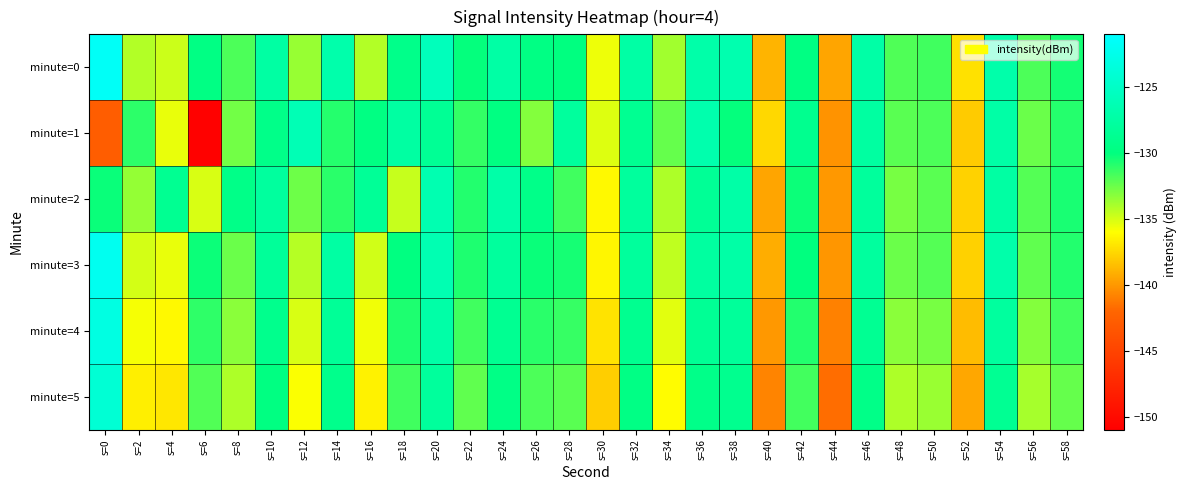

Which label corresponds to the smallest value in the chart?

s=6